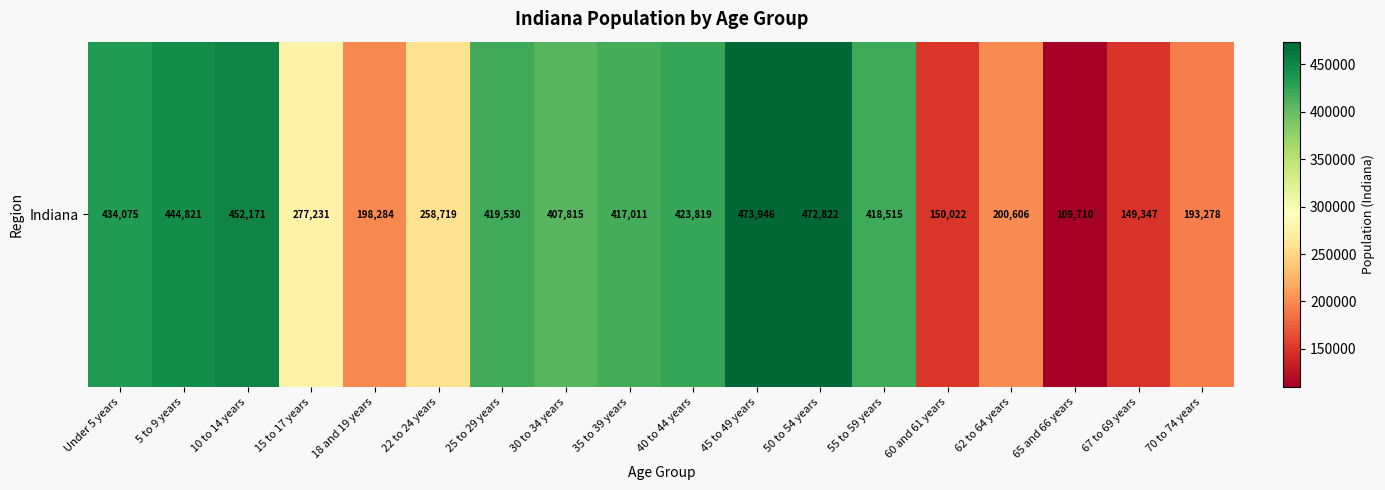

What is the change in value from 40 to 44 years to 50 to 54 years?

+49003